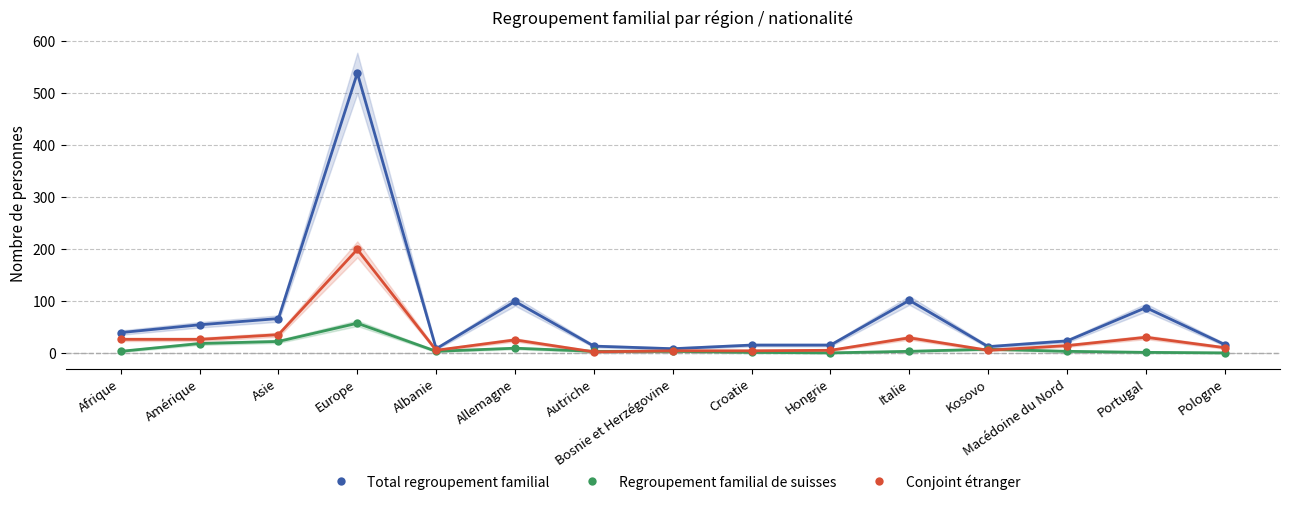

Which series has the largest total across all categories?

Total regroupement familial